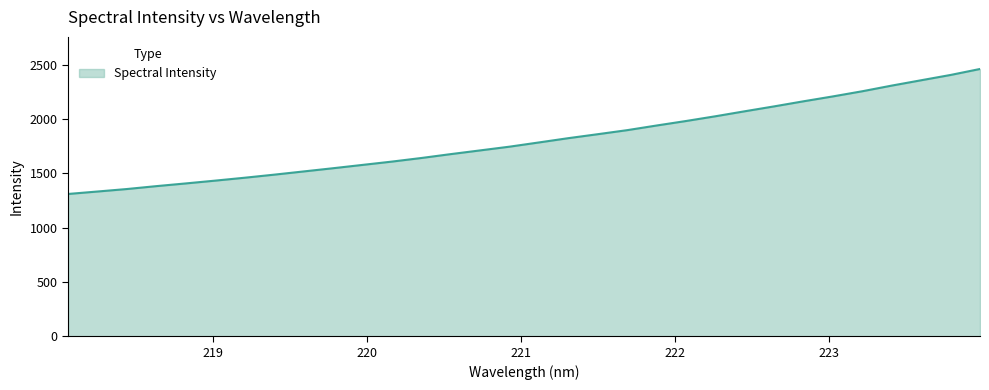

Does the chart display data point markers on the line(s)?

No